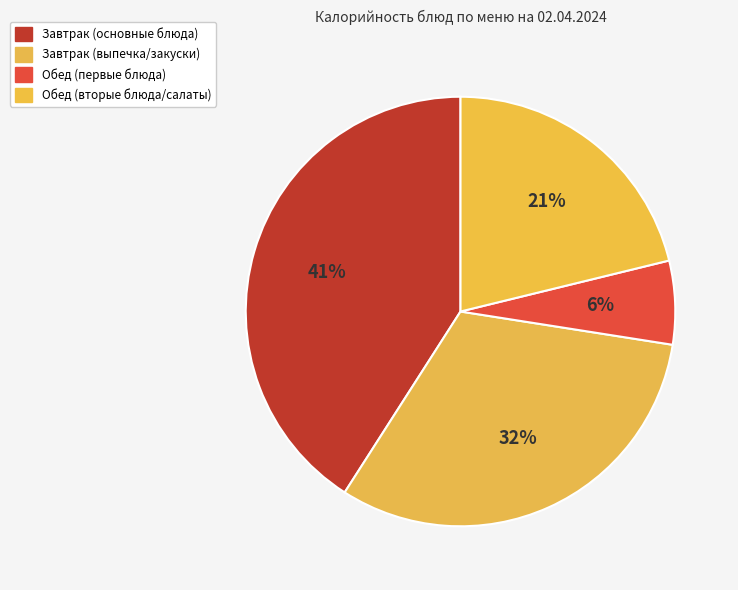

How many slices are in this pie chart?

4